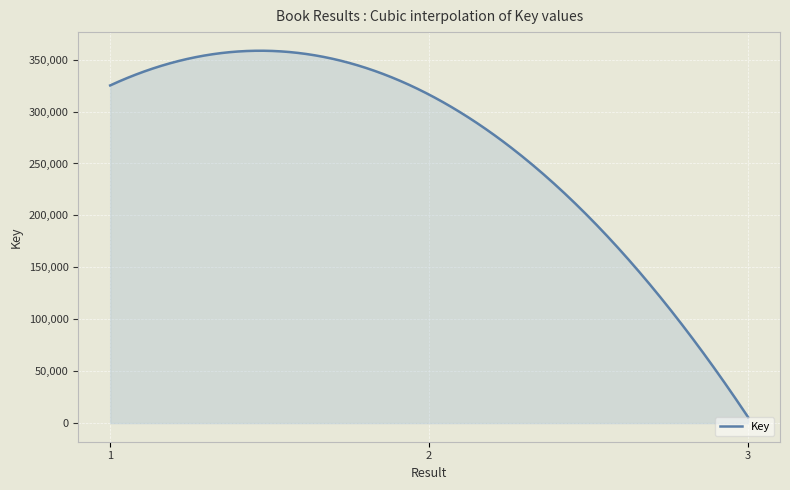

Reading left to right, what are all the values shown in this chart?

1=325156	2=316283	3=5666